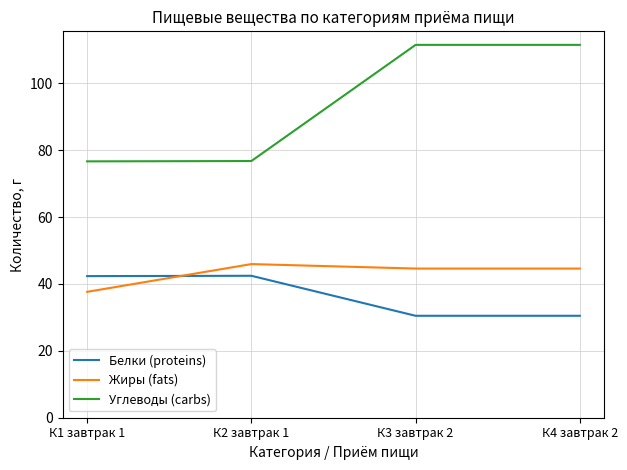

List the series in order of their peak value, highest first.

Углеводы (carbs), Жиры (fats), Белки (proteins)